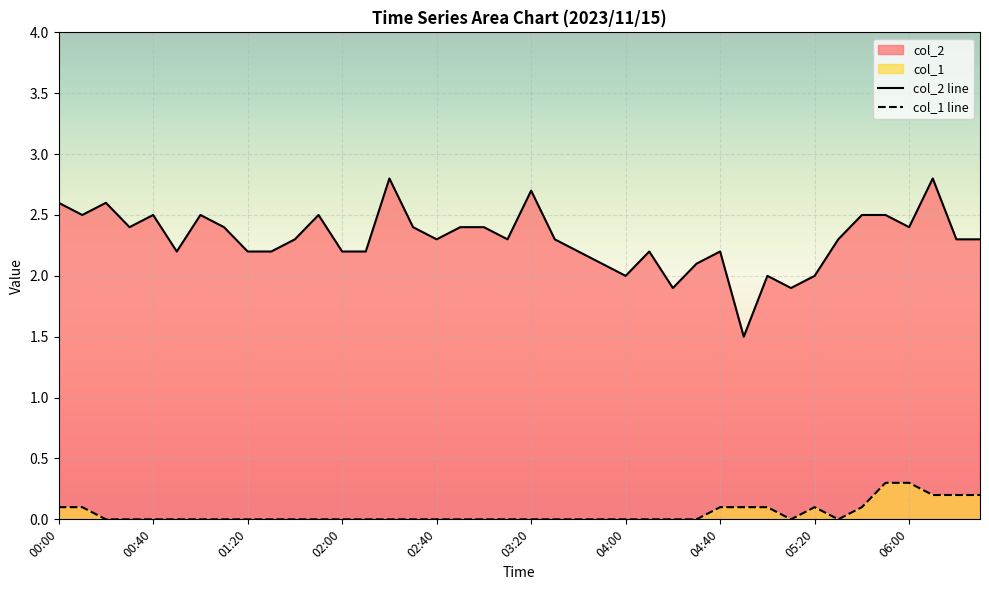

How many col_1 line values are between 0 and 1?

40